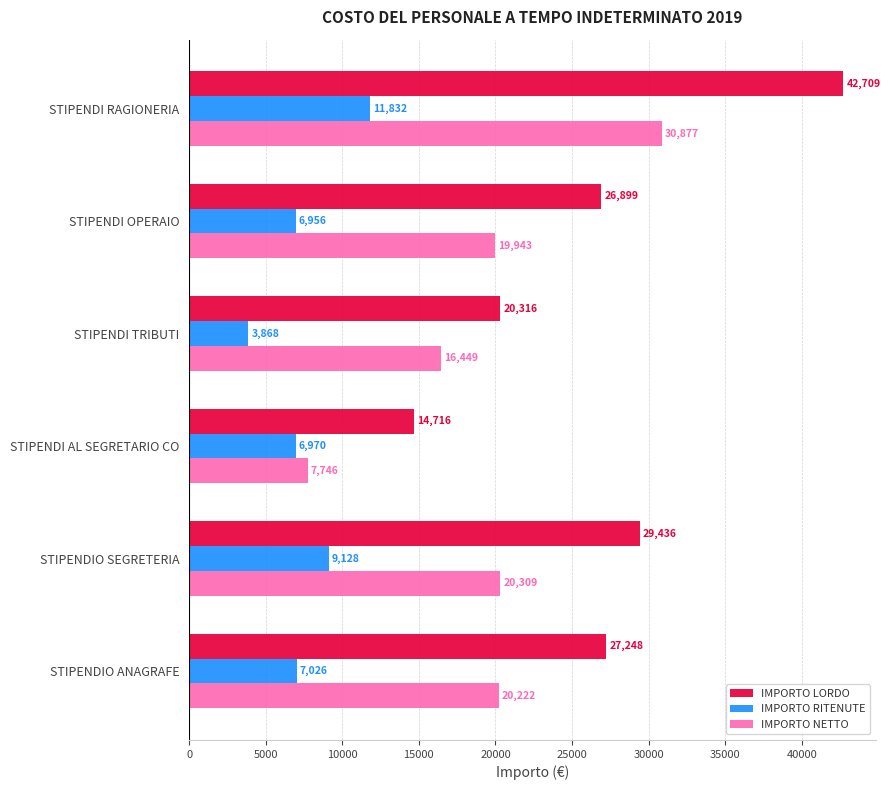

Where is IMPORTO NETTO nearest to the value 19311?

STIPENDI OPERAIO